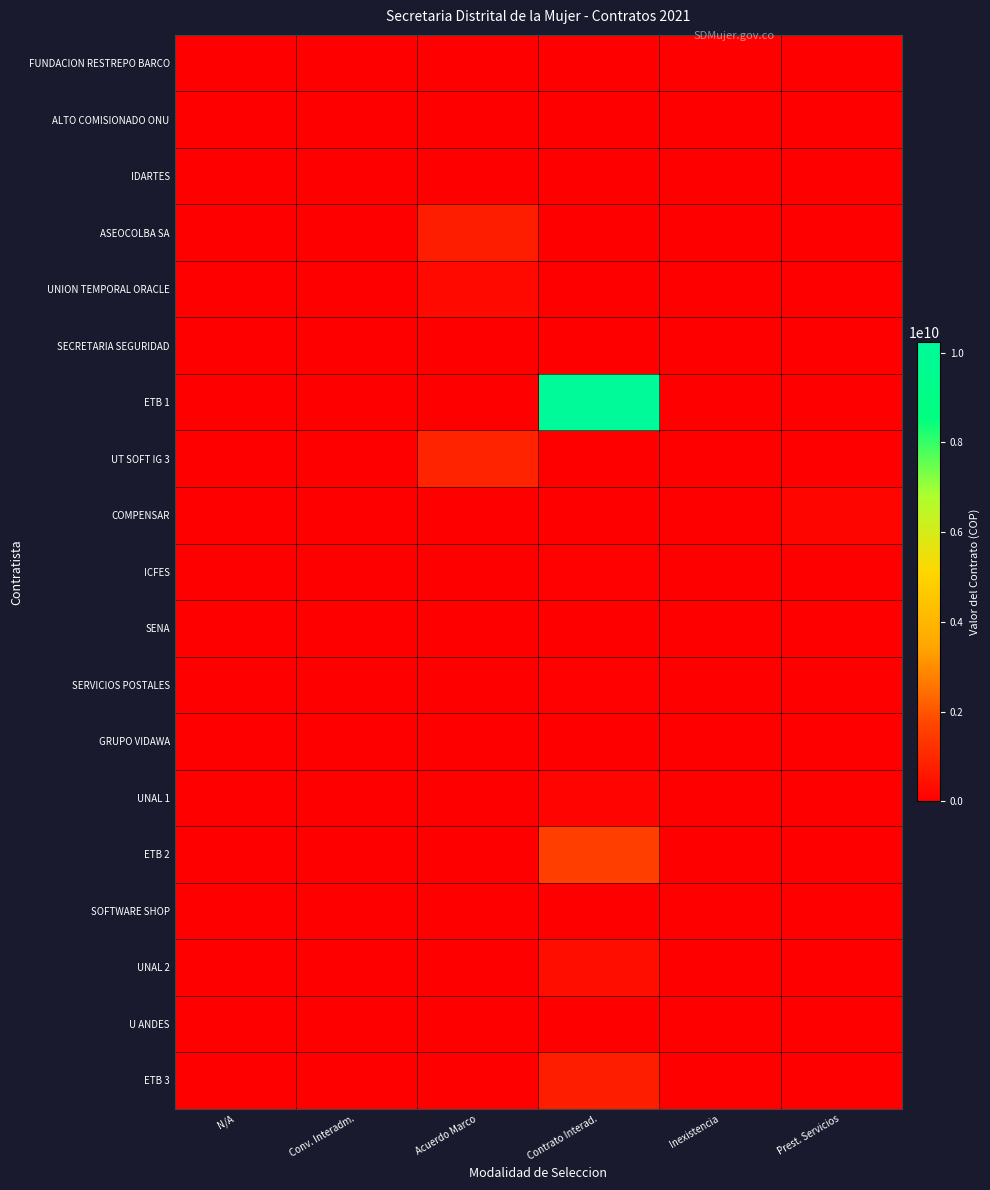

At which category does the chart reach its minimum across all series?

N/A